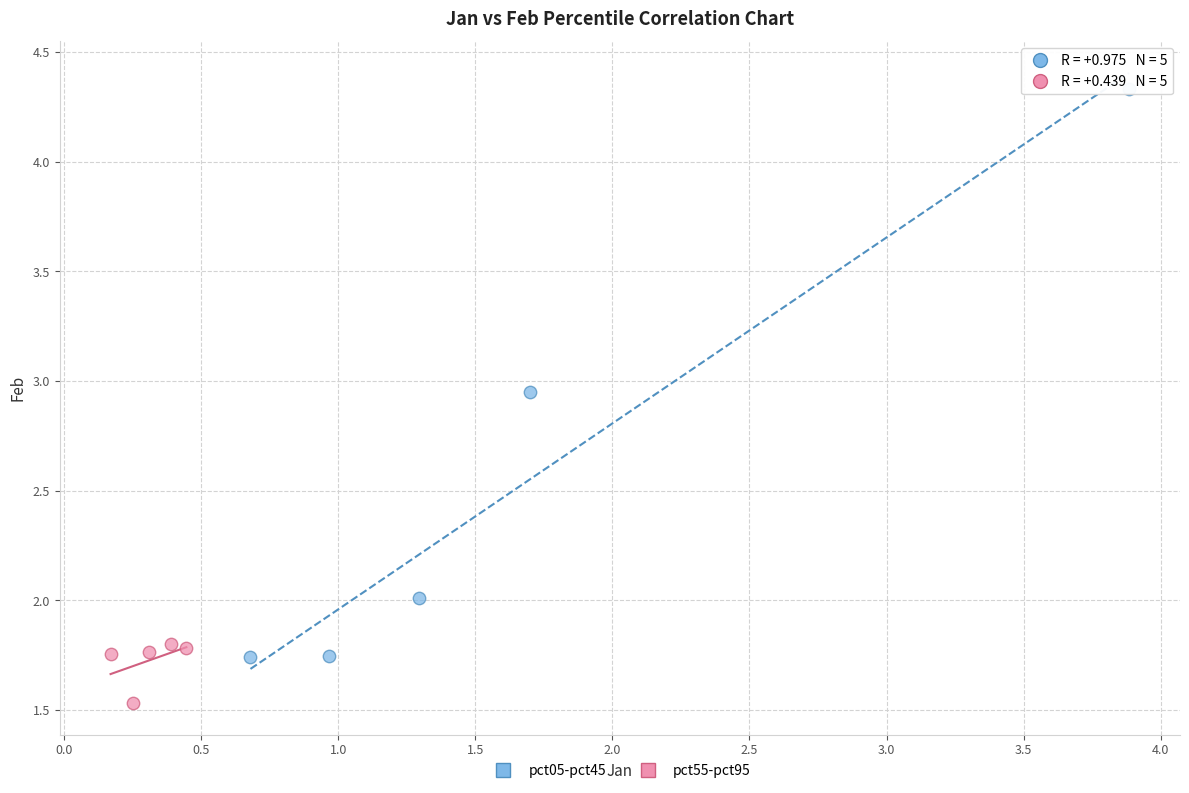

Which series contains the lowest Y value?

pct55-pct95